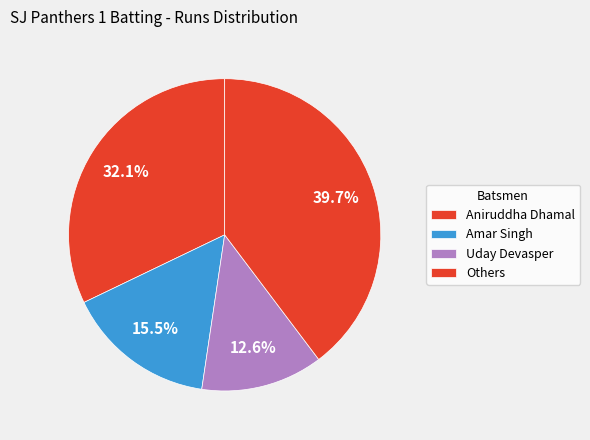

How many slices are in this pie chart?

4